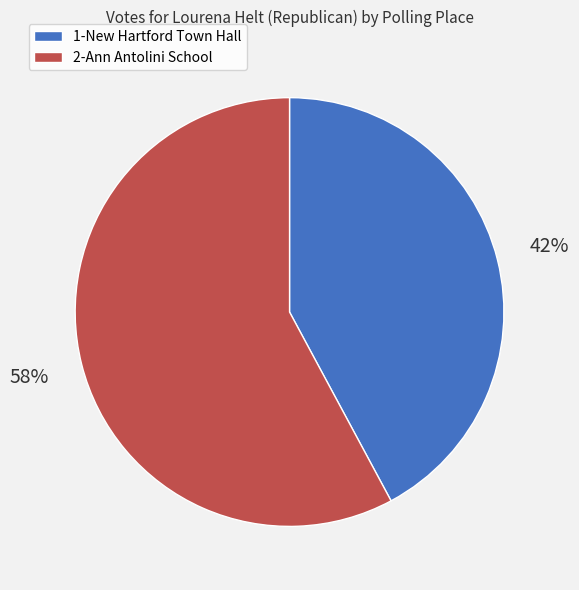

Approximately how many times larger is the value at 2-Ann Antolini School compared to 1-New Hartford Town Hall?

1.4